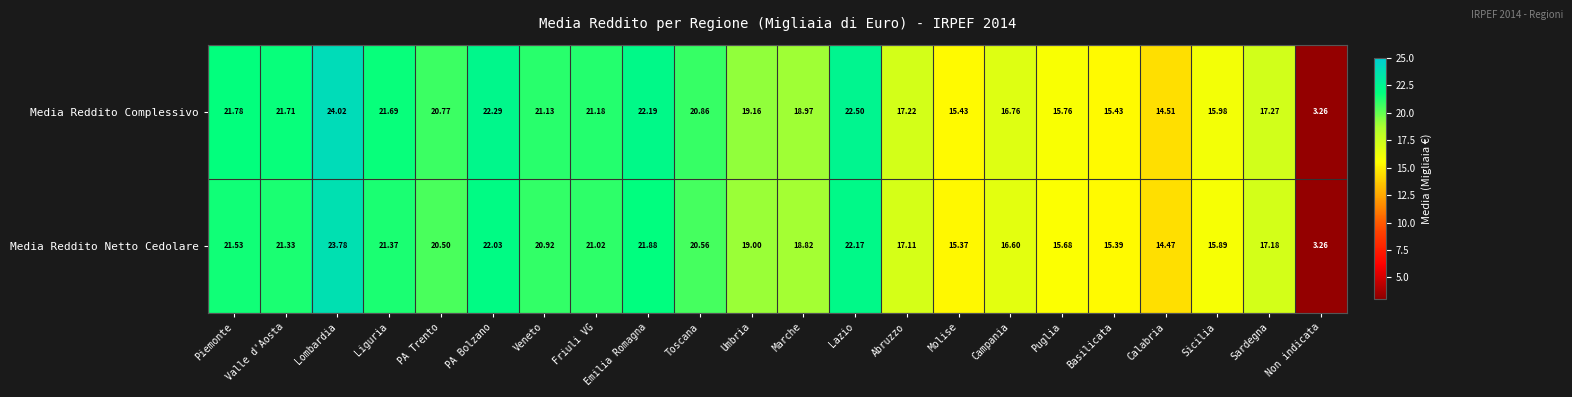

Rank the series by their maximum value, from highest to lowest.

Media Reddito Complessivo, Media Reddito Netto Cedolare